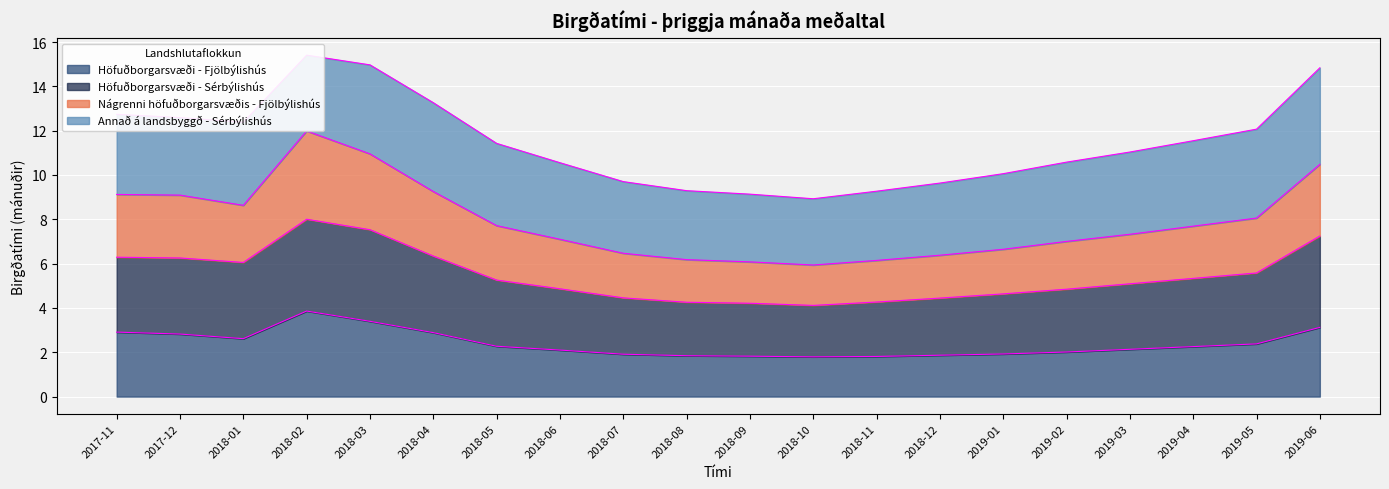

The Höfuðborgarsvæði - Fjölbýlishús series shows 2.9 at 2018-04. True or false?

True